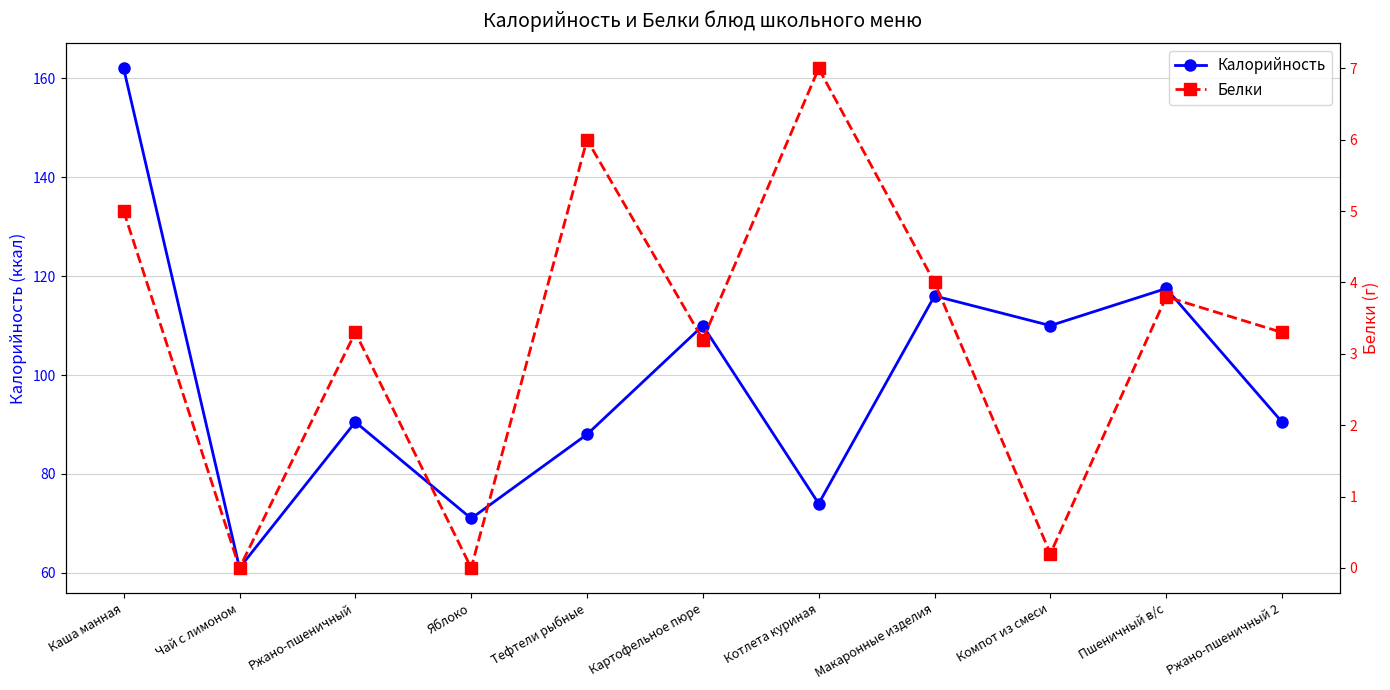

List the series in order of their peak value, highest first.

Калорийность, Белки